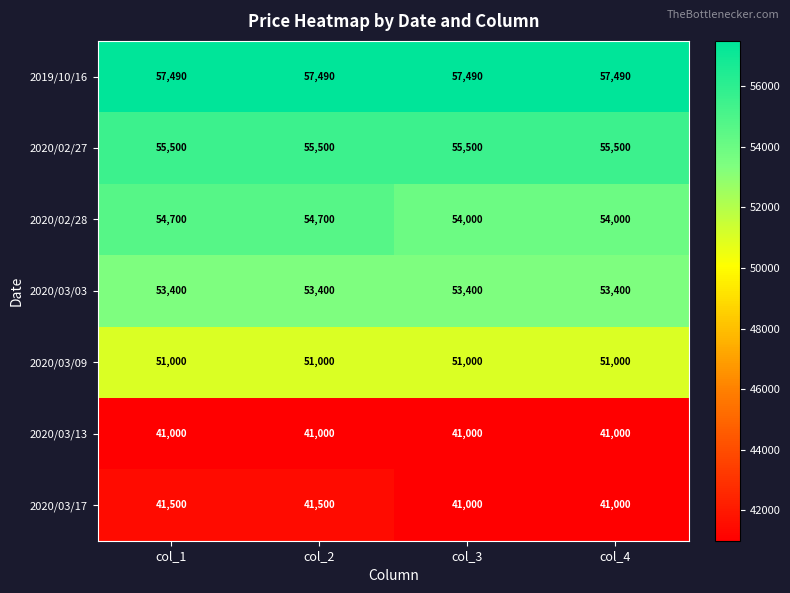

The value of 2020/02/28 at col_3 is 54000. True or false?

True